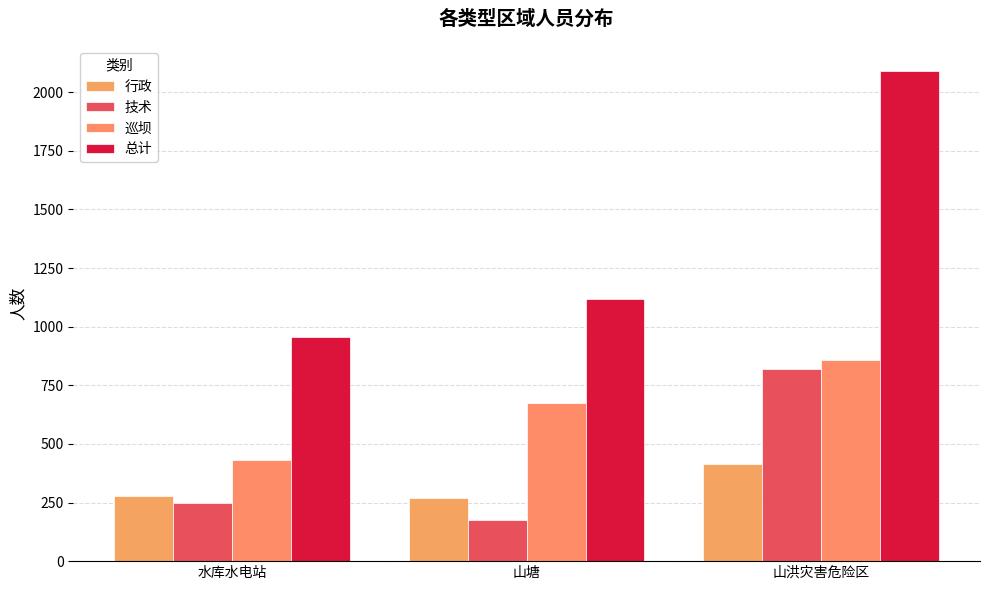

Are the bars grouped side by side (vs. stacked)?

Yes